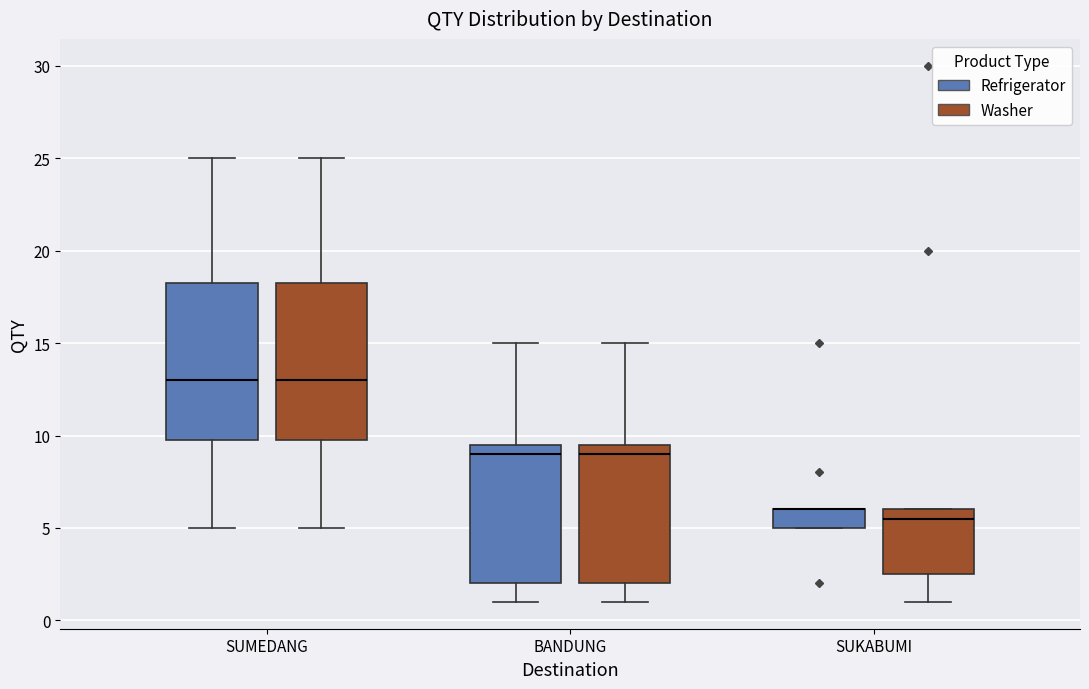

Reading left to right, transcribe this box plot: for each box, give where its median line is, the range the box spans, and where its two whiskers end, as read against the y-axis. The values are not printed on the chart, so give them approximately, as read against the axis.

SUMEDANG (Refrigerator): median 13.0, box 10.0 to 18.5, whiskers 5.0 to 25.0
SUMEDANG (Washer): median 13.0, box 10.0 to 18.5, whiskers 5.0 to 25.0
BANDUNG (Refrigerator): median 9.0, box 2.0 to 9.5, whiskers 1.0 to 15.0
BANDUNG (Washer): median 9.0, box 2.0 to 9.5, whiskers 1.0 to 15.0
SUKABUMI (Refrigerator): median 6.0 (drawn on the box's upper edge), box 5.0 to 6.0, whiskers 5.0 to 6.0
SUKABUMI (Washer): median 5.5, box 2.5 to 6.0, whiskers 1.0 to 6.0